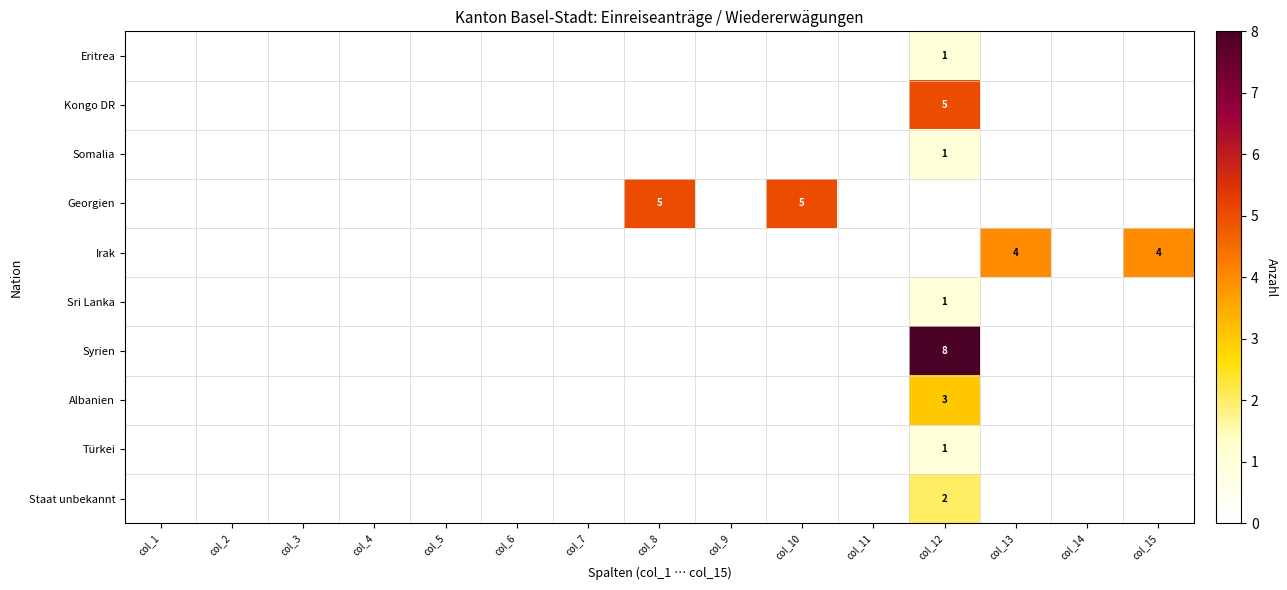

Count the Staat unbekannt values in the range 0 to 1.

14